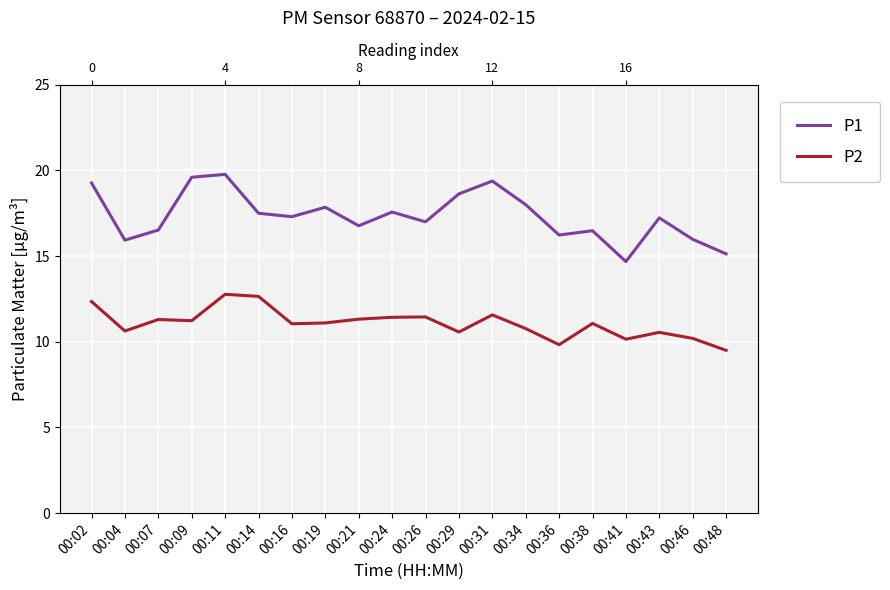

True or false: P2 and P1 cross at least once.

False